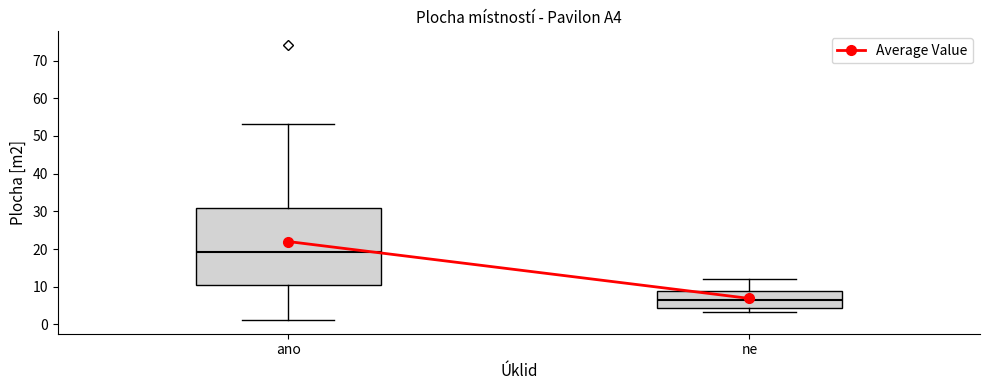

Which box has the lowest median line?

ne